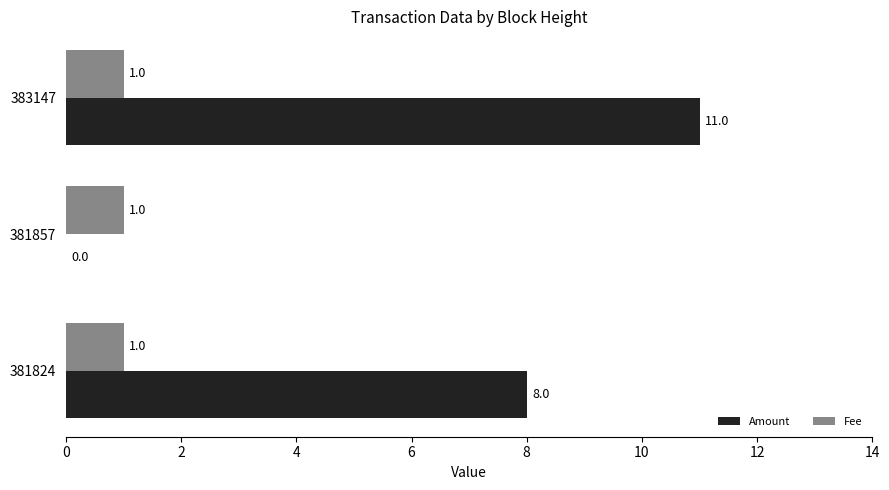

How many Amount values are between 0 and 11?

3